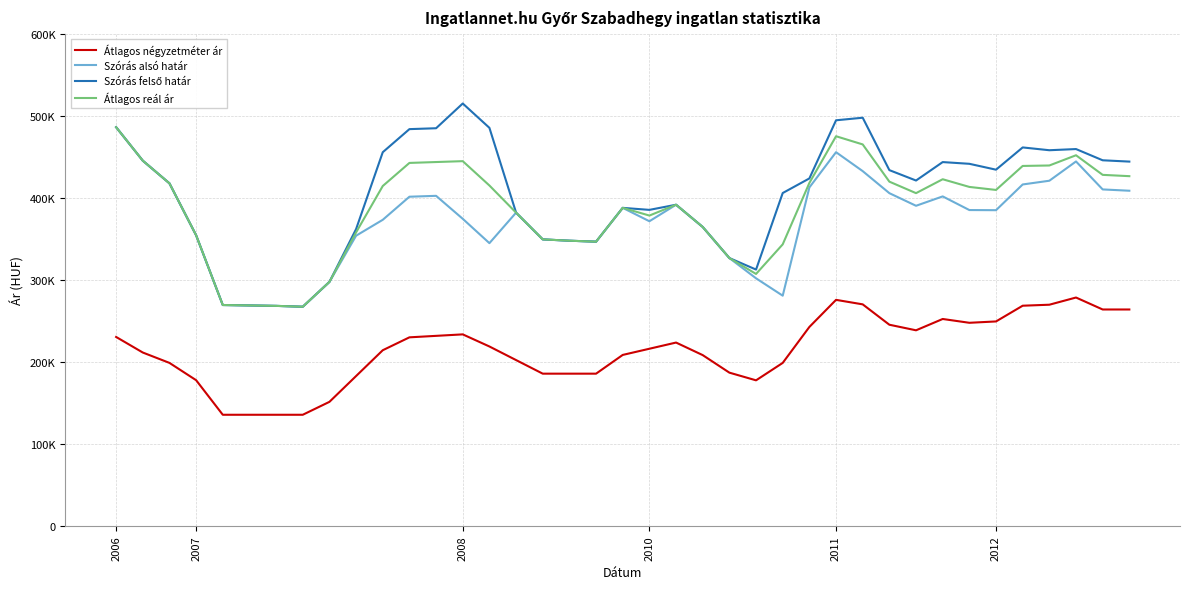

Is this an area chart (filled region under the line)?

No